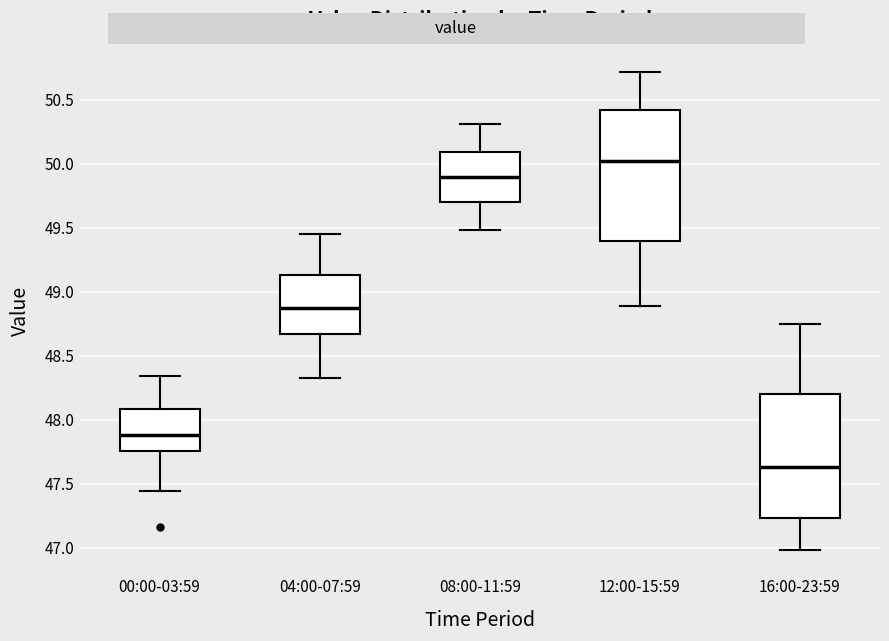

Reading left to right, read every box against the y-axis: the position of its median line, the range the box covers, and the ends of its whiskers. The values are not printed on the chart, so give them approximately, as read against the axis.

00:00-03:59: median 47.90, box 47.75 to 48.10, whiskers 47.45 to 48.35
04:00-07:59: median 48.90, box 48.65 to 49.15, whiskers 48.35 to 49.45
08:00-11:59: median 49.90, box 49.70 to 50.10, whiskers 49.50 to 50.30
12:00-15:59: median 50.05, box 49.40 to 50.45, whiskers 48.90 to 50.70
16:00-23:59: median 47.65, box 47.25 to 48.20, whiskers 47.00 to 48.75